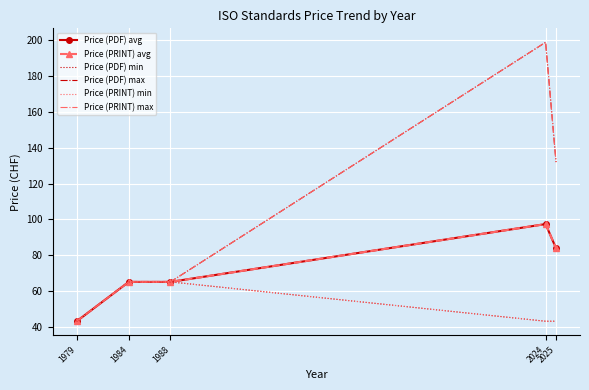

What is the difference between the second highest and second lowest values in the Price (PRINT) max series?

67.0